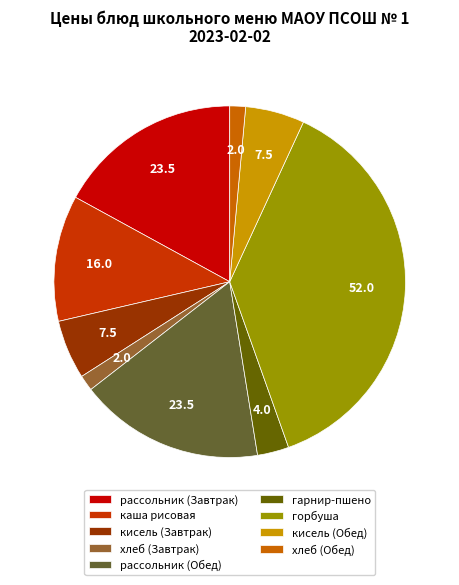

Which slice is the largest?

горбуша